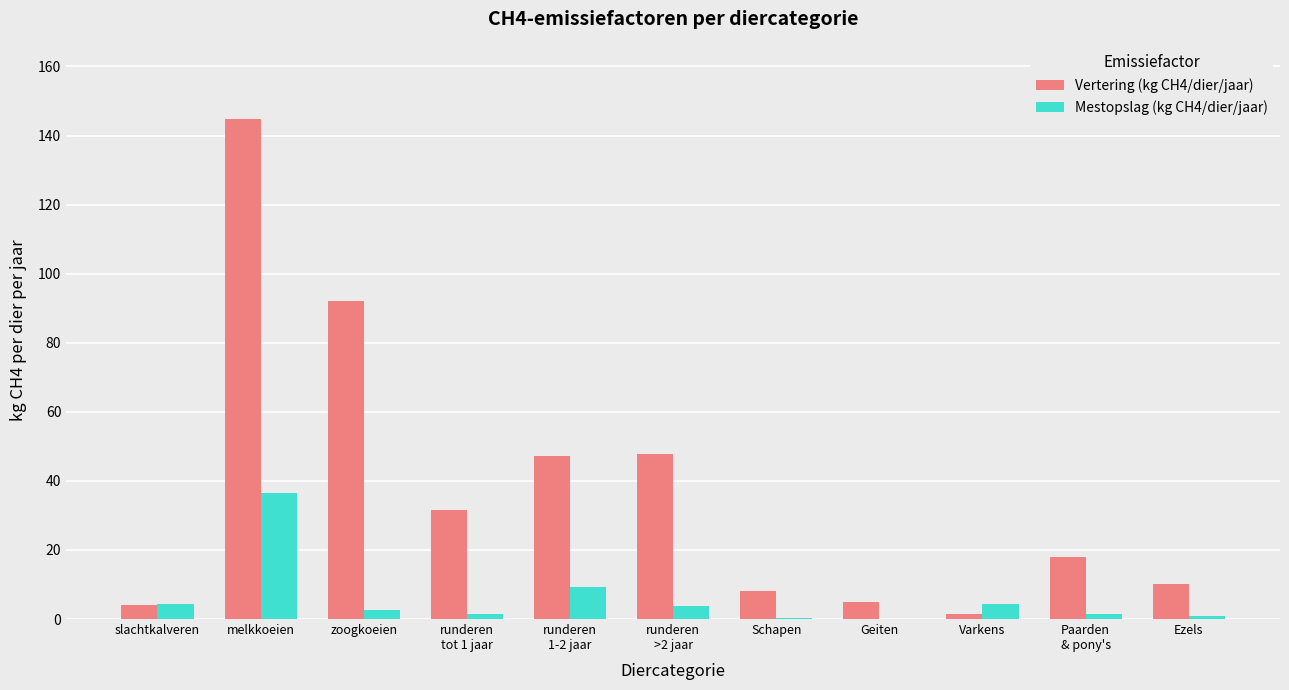

Which category has the highest value across all series?

melkkoeien